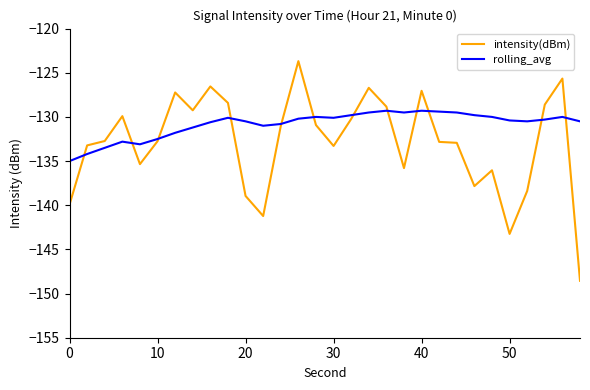

Which series has the largest total across all categories?

rolling_avg